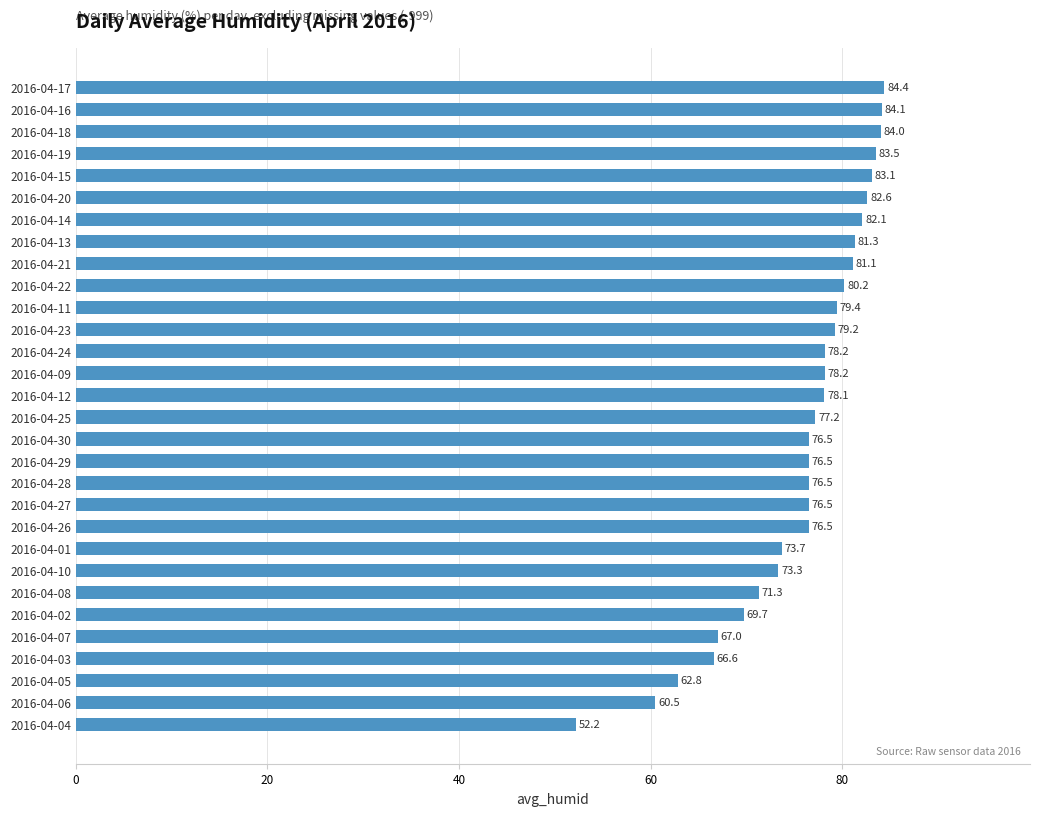

The chart shows a value of 84.4 at 2016-04-17. True or false?

True